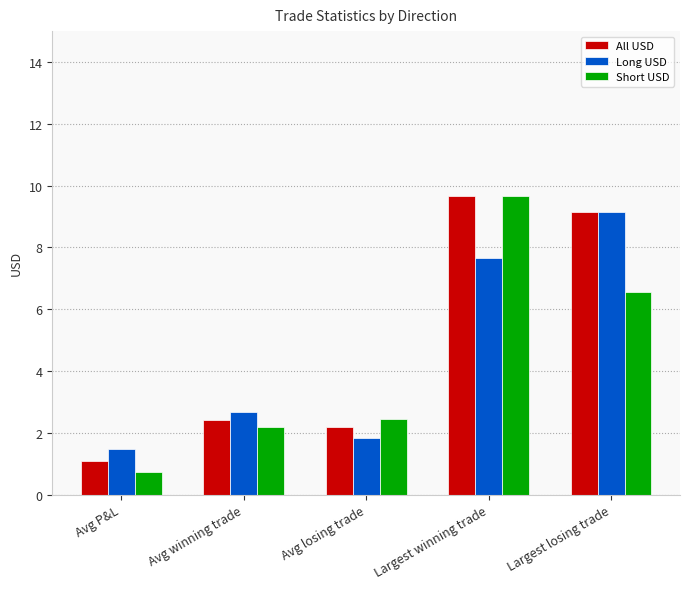

What is the maximum value for All USD?

9.7